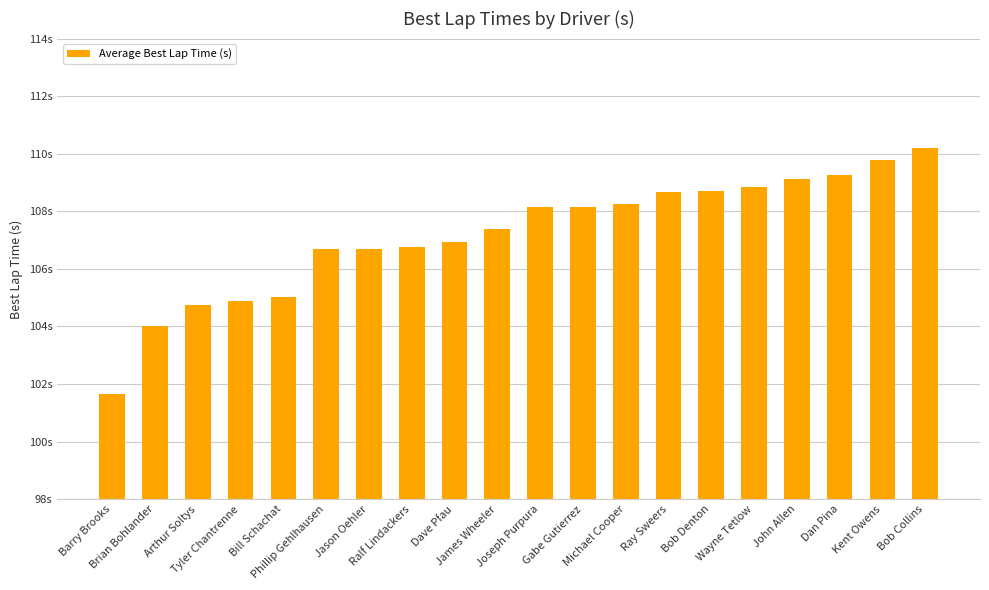

Are the bars horizontal?

No